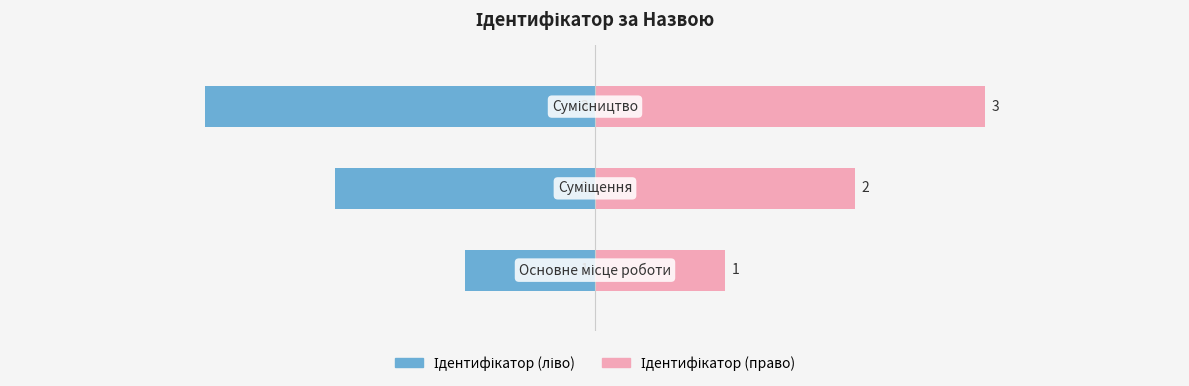

Which series has the largest total across all categories?

Ідентифікатор (право)